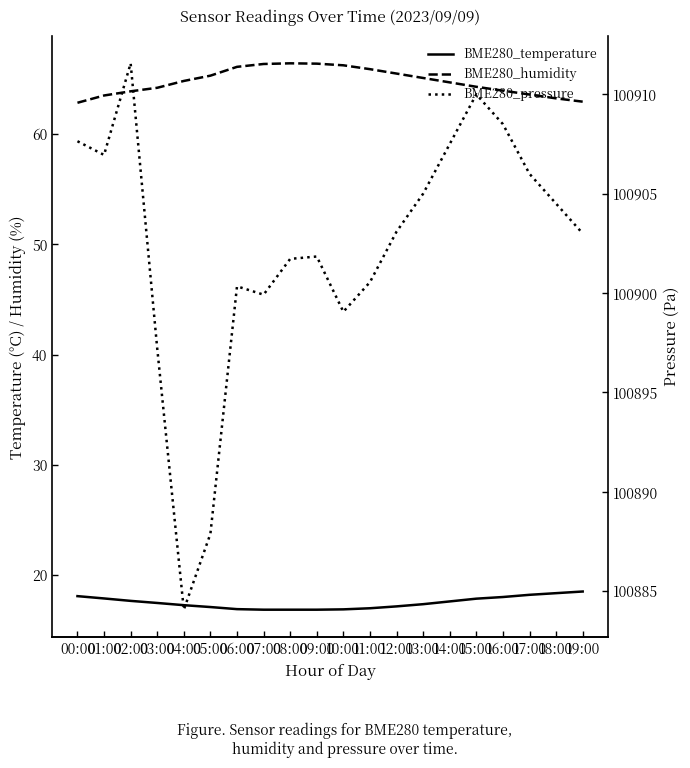

What is the maximum value for BME280_pressure?

100911.6